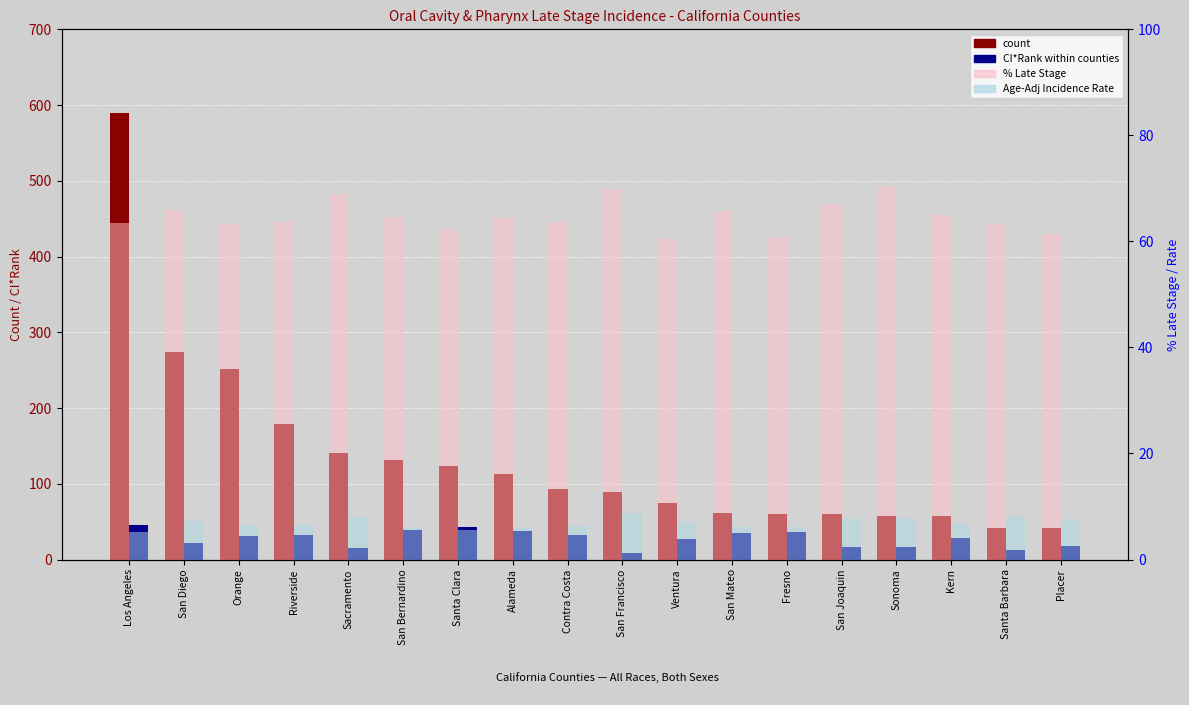

At Riverside, list the series in order from largest to smallest.

count, % Late Stage, CI*Rank, Age-Adj Rate